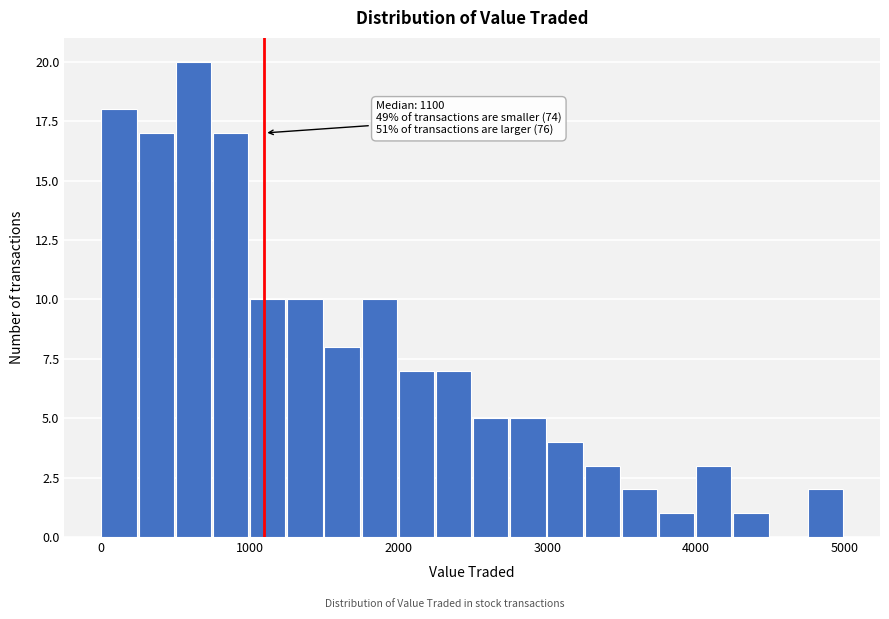

Around what value on the x-axis is the tallest bar? Give the approximate position of its centre, as read against the axis.

600